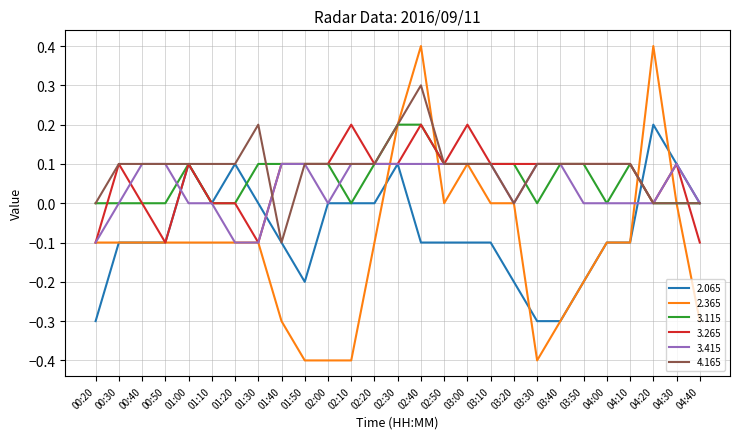

What is the spread (max minus min) of values at 00:20?

0.3